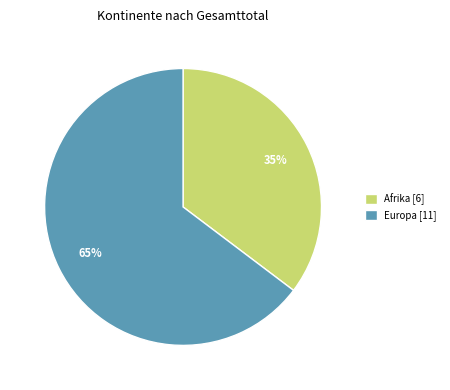

Is the sum of Afrika [6] and Europa [11] greater than half?

Yes